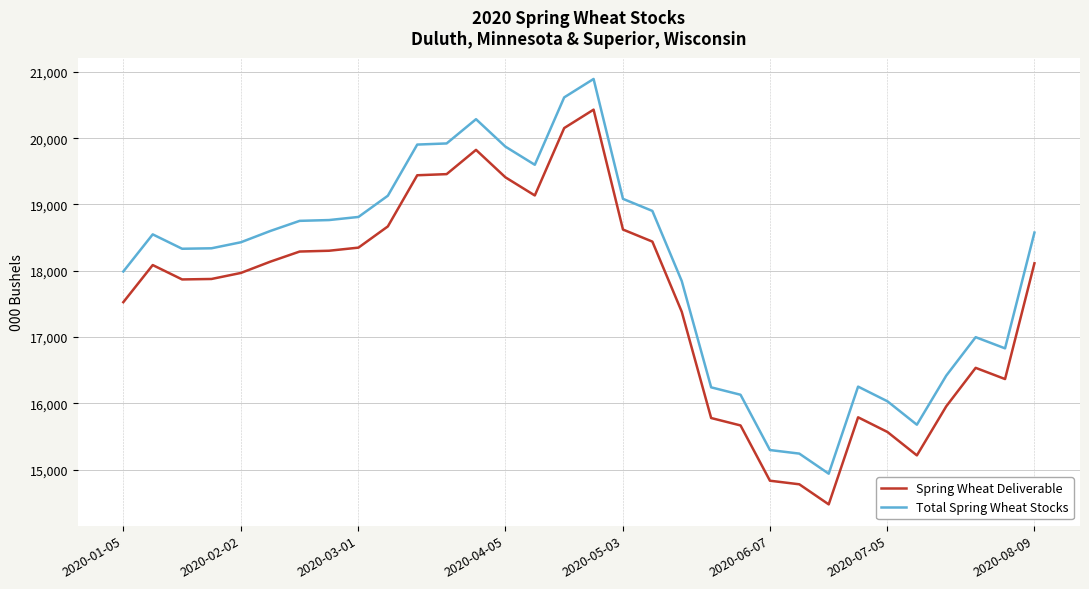

Which series has the largest total across all categories?

Total Spring Wheat Stocks